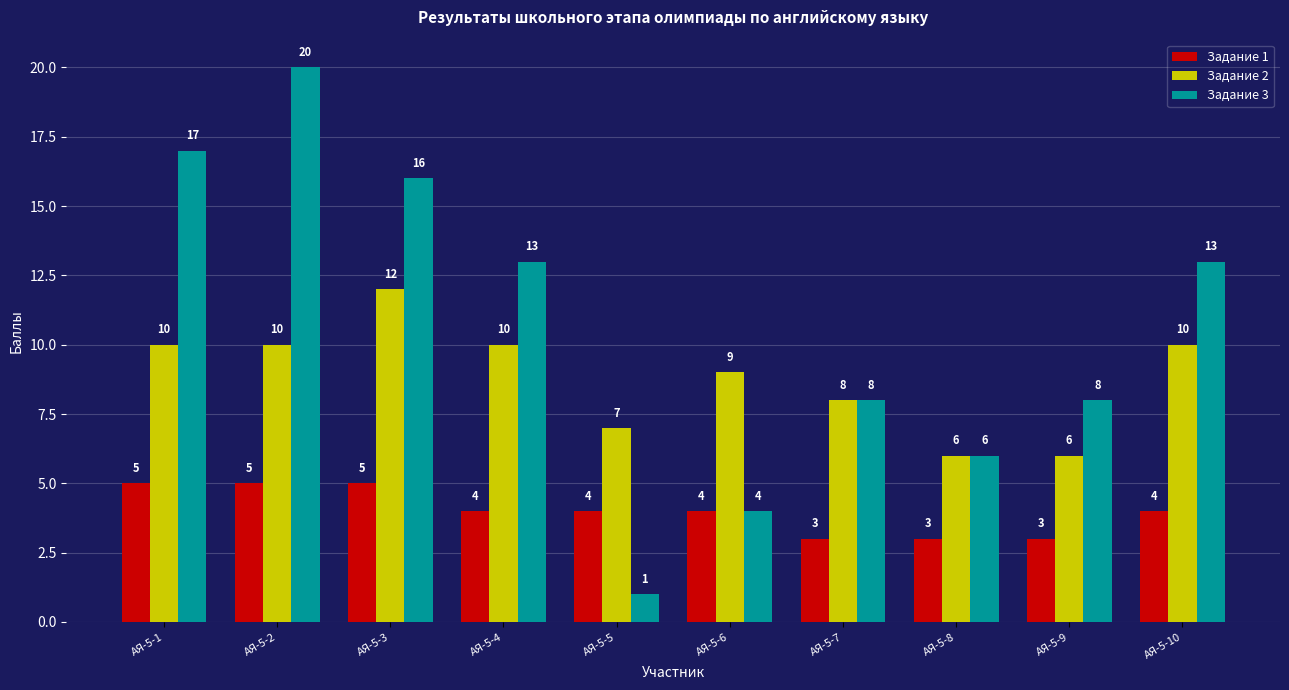

The Задание 2 series shows 10 at АЯ-5-1. True or false?

True